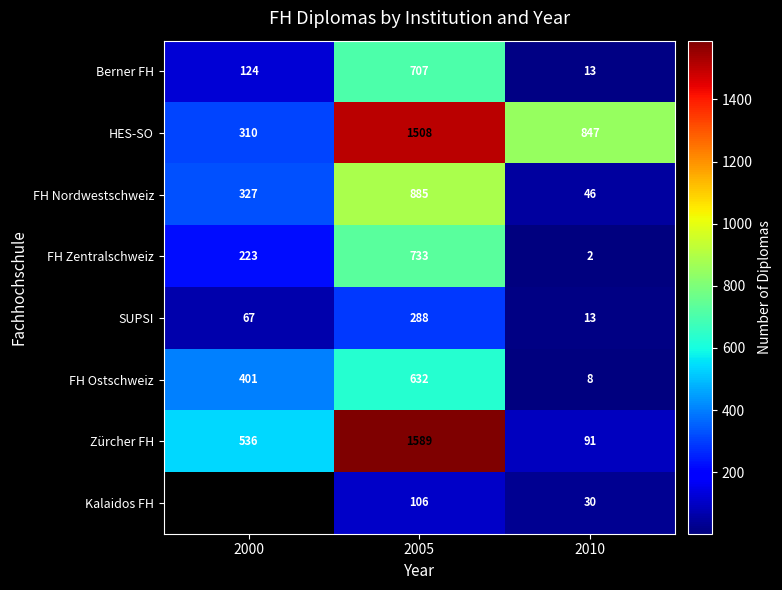

At which label does FH Zentralschweiz reach its peak?

2005